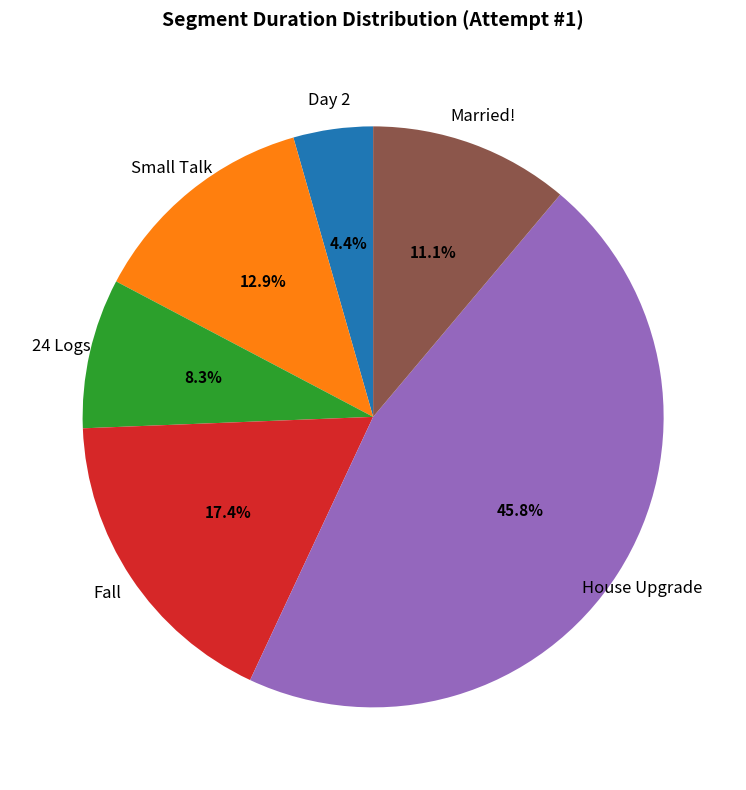

The 24 Logs slice represents 21% of the pie. True or false?

False